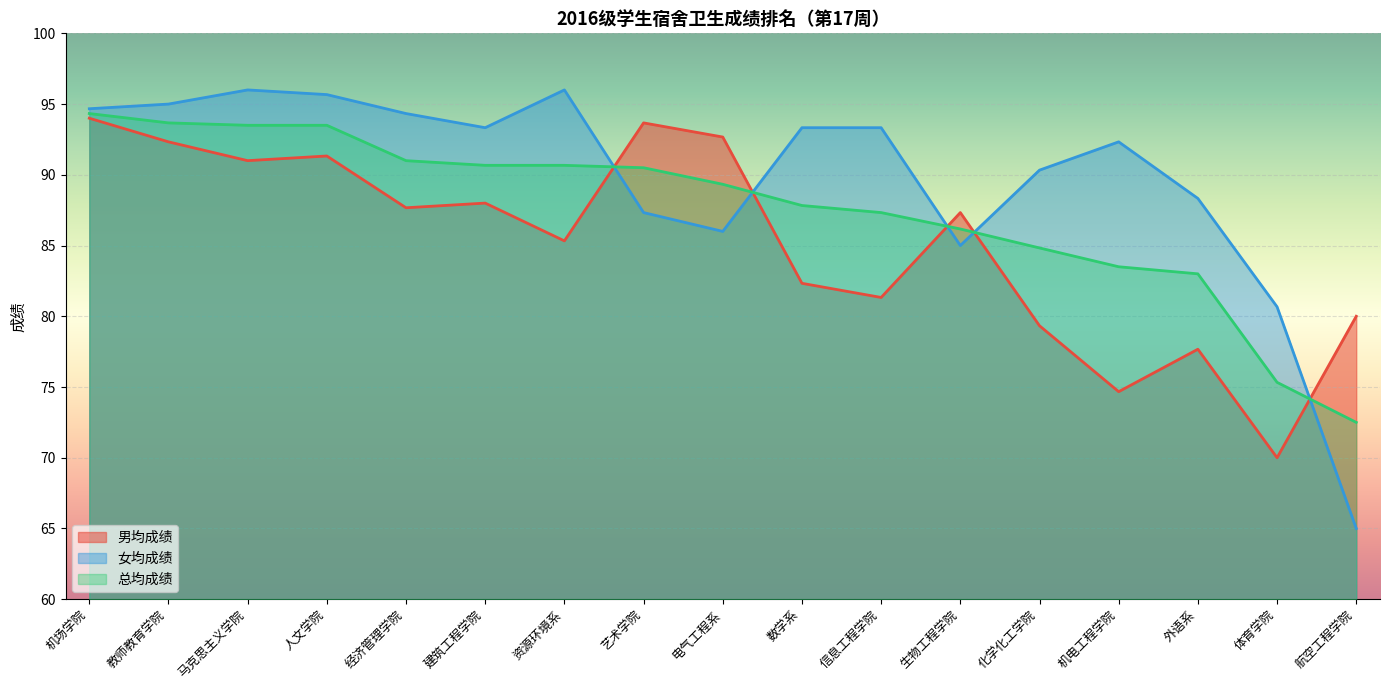

True or false: 总均成绩 and 男均成绩 cross at least once.

True